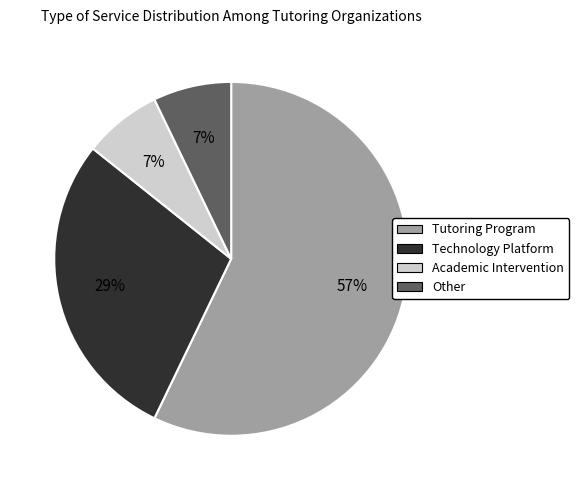

To the nearest percent, what percentage of the pie is Other?

7%